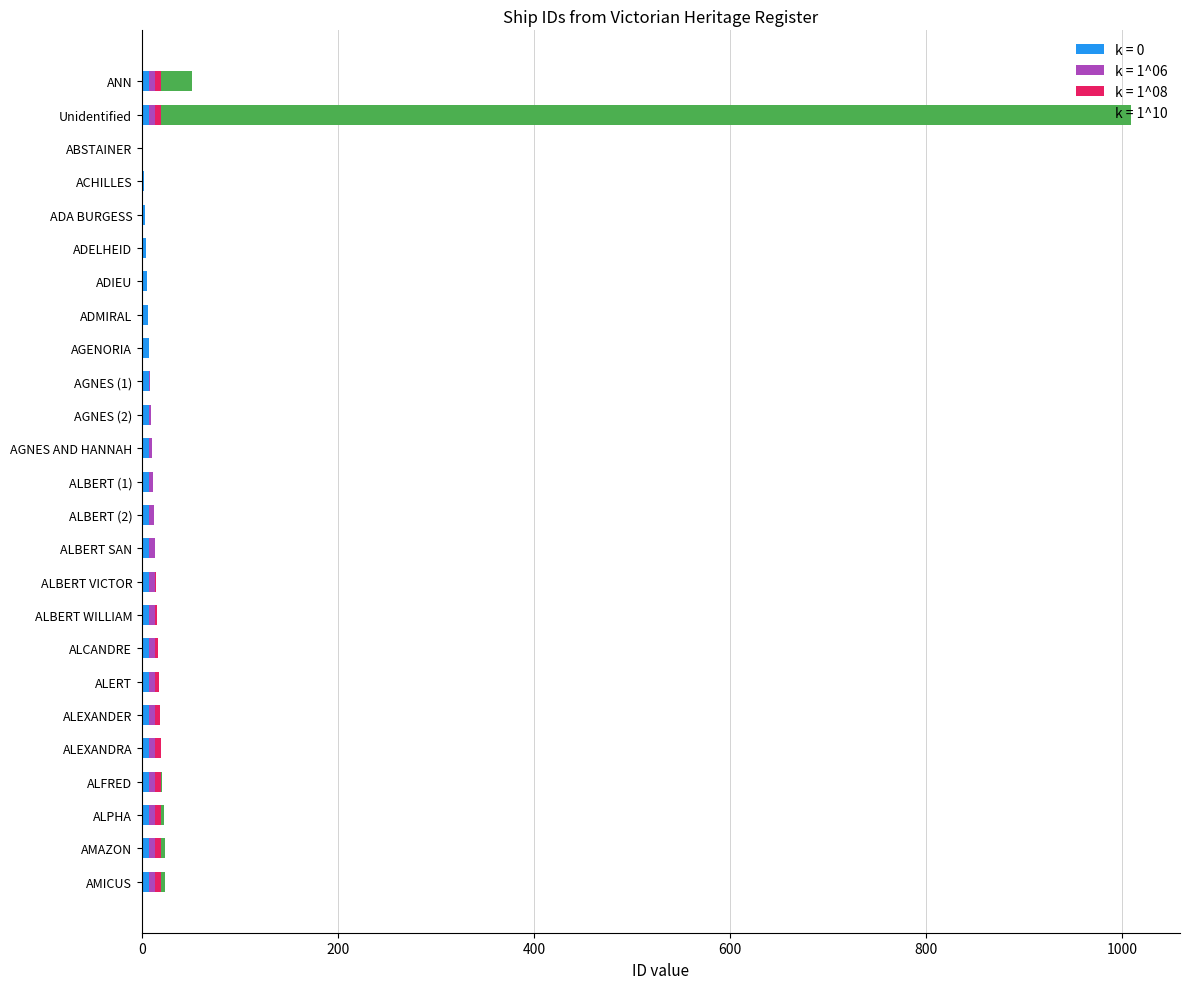

At which category is the sum across all series the highest?

Unidentified